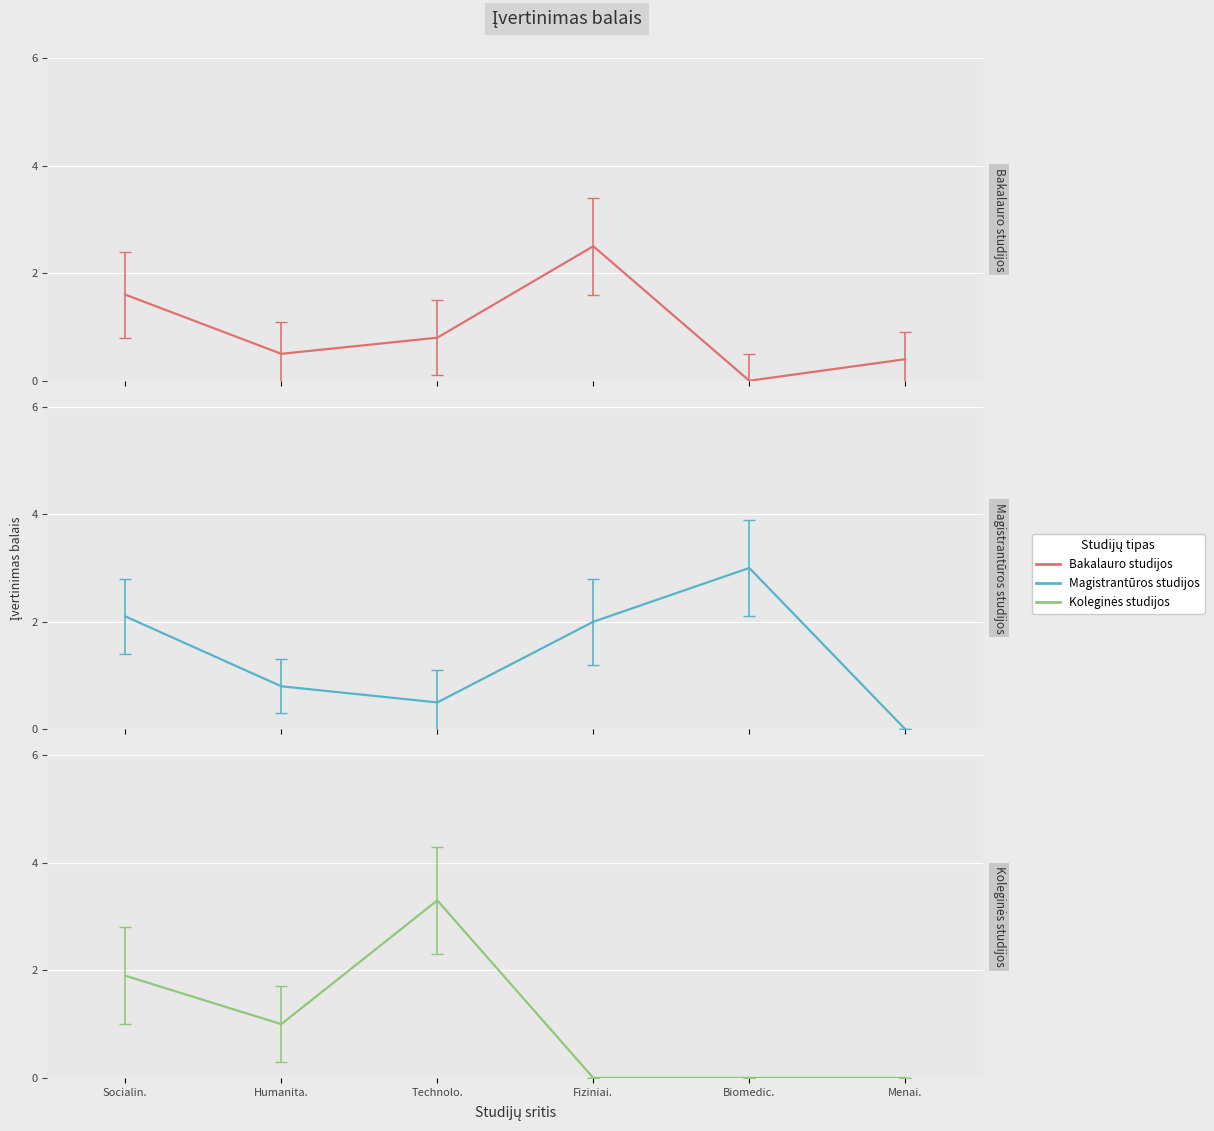

How many interior local valleys does the Magistrantūros studijos series have?

1